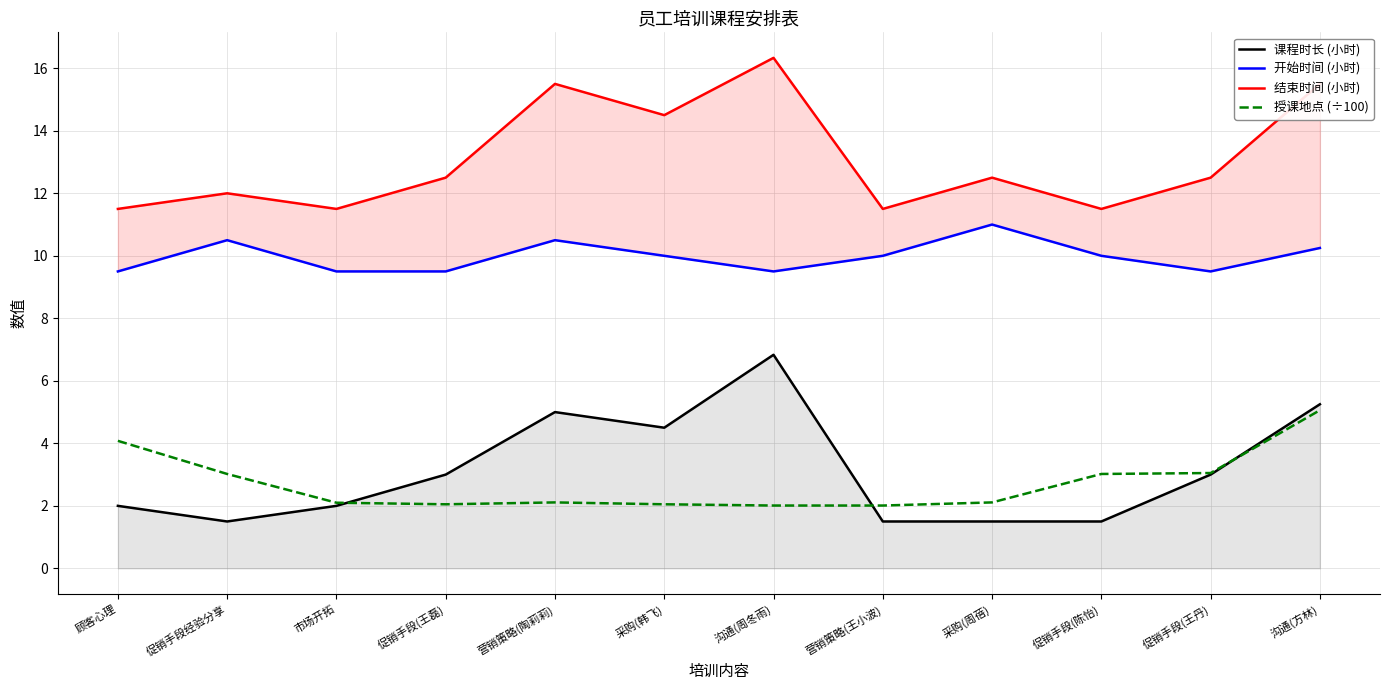

Which label corresponds to the largest value in the chart?

沟通(周冬雨)